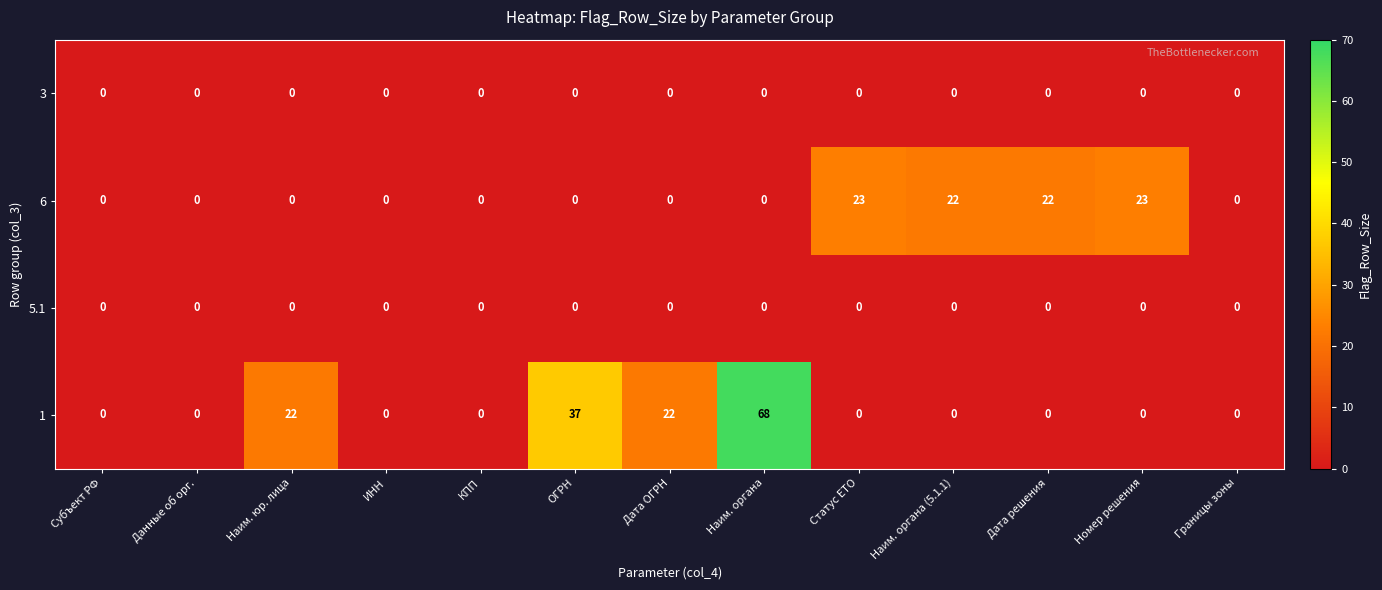

At how many categories does at least one series exceed 67?

1